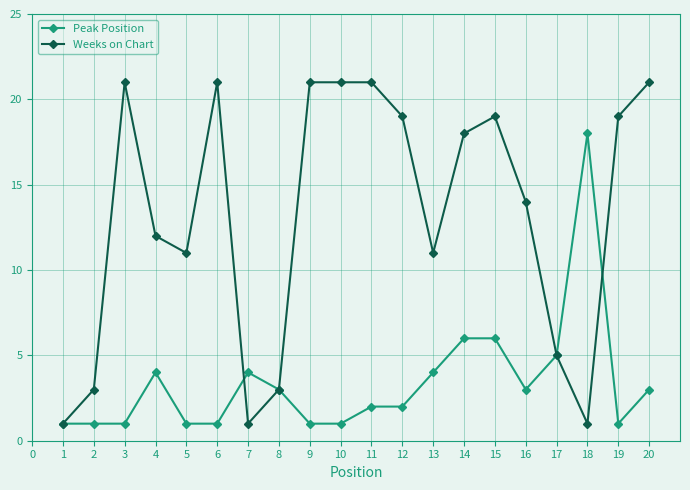

What is the spread (max minus min) of values at 1?

0